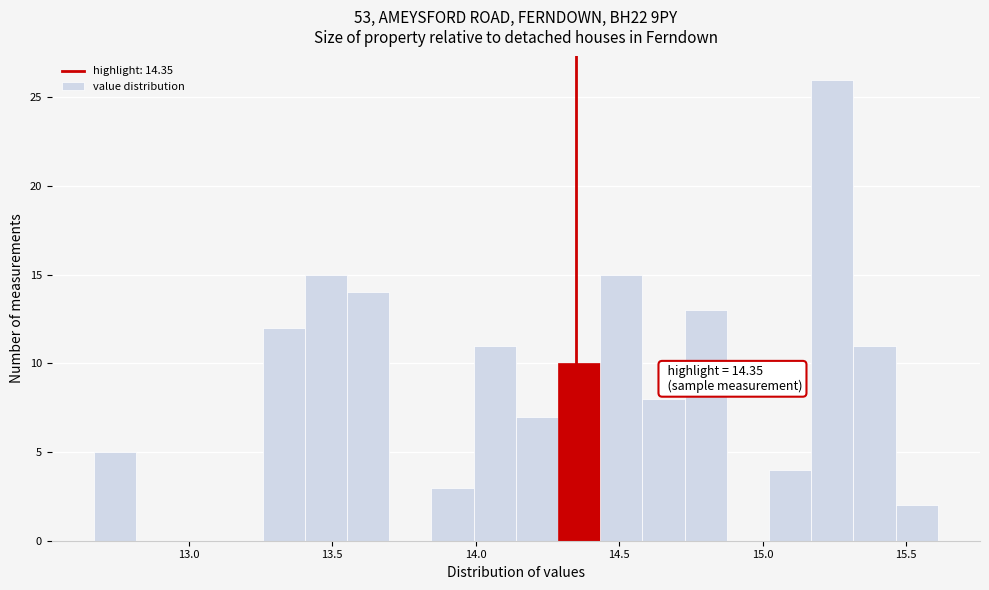

Around what value on the x-axis is the tallest bar? Give the approximate position of its centre, as read against the axis.

15.25